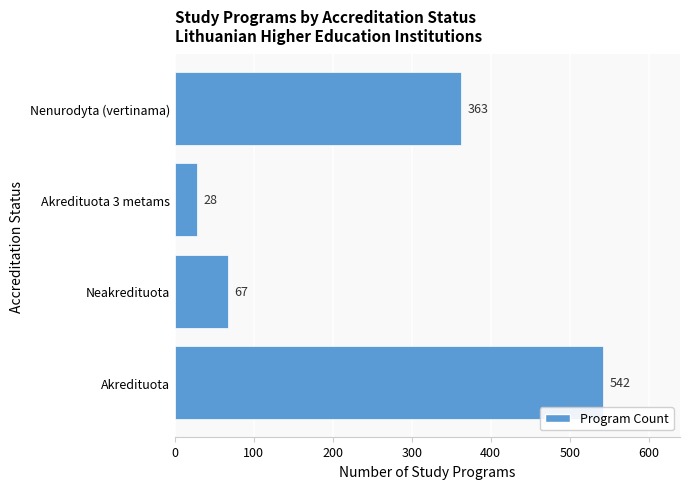

Between Neakredituota and Nenurodyta (vertinama), which is larger?

Nenurodyta (vertinama)